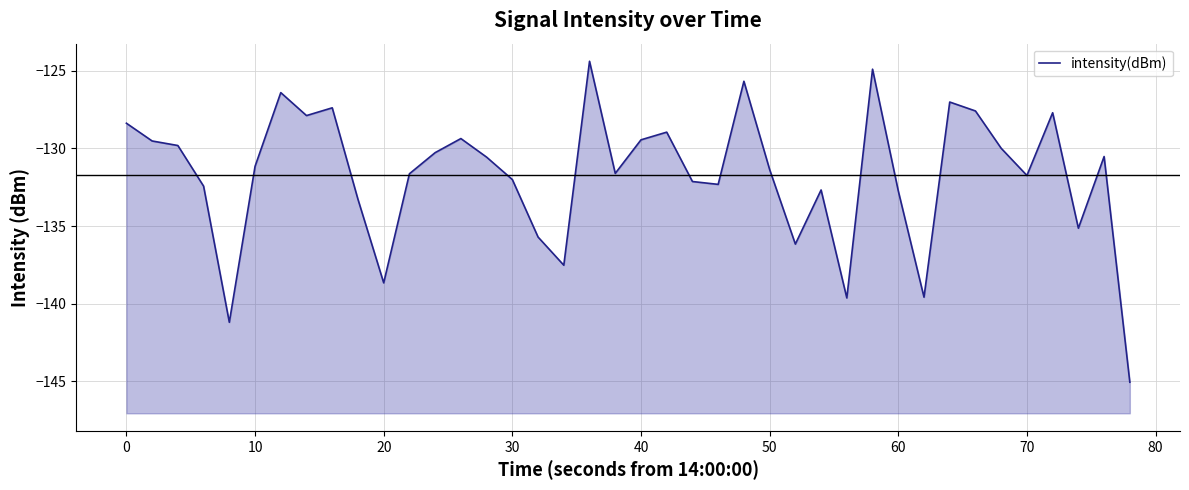

Does the chart have visible grid lines?

Yes